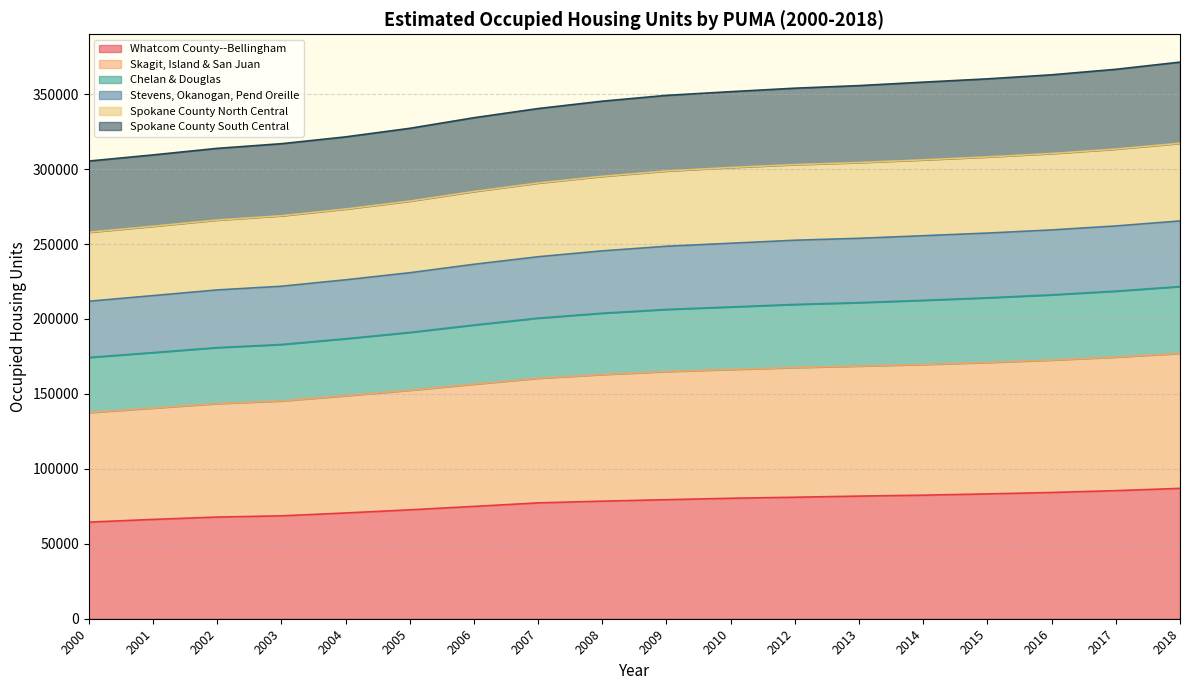

Which category has the highest value across all series?

2018